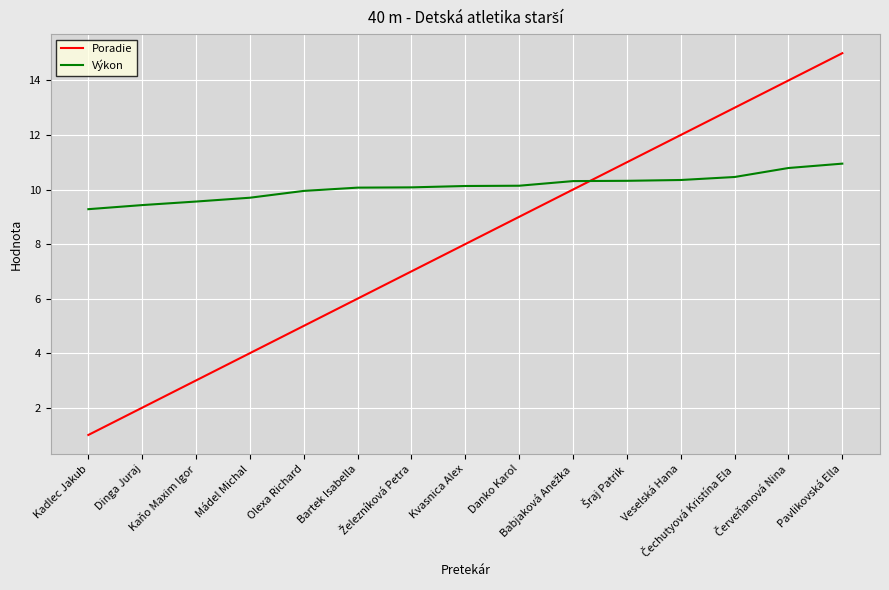

At how many categories does at least one series exceed 1?

15